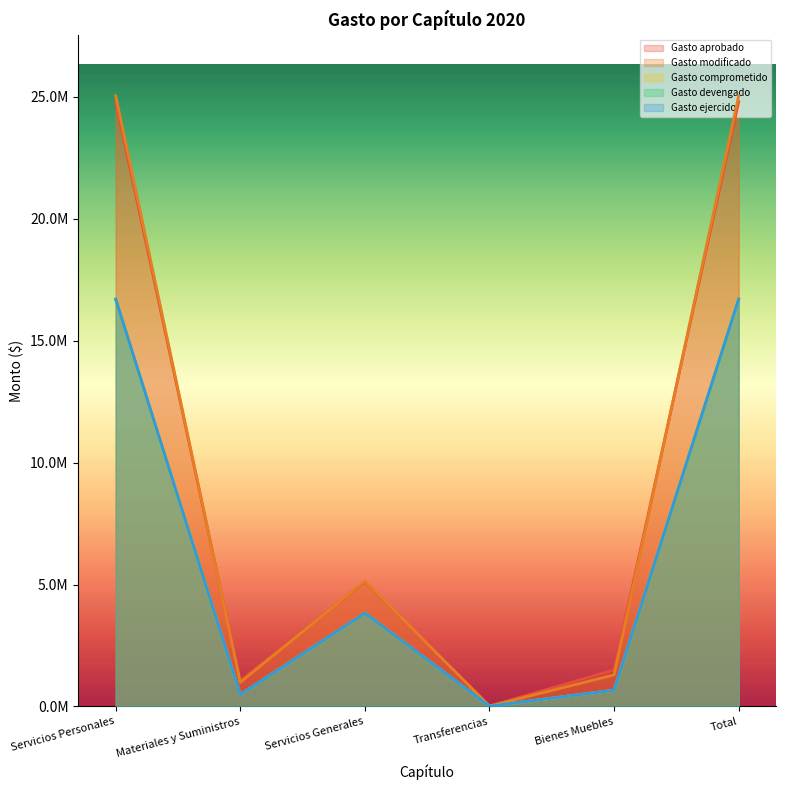

True or false: Gasto aprobado and Gasto comprometido intersect in this chart.

False